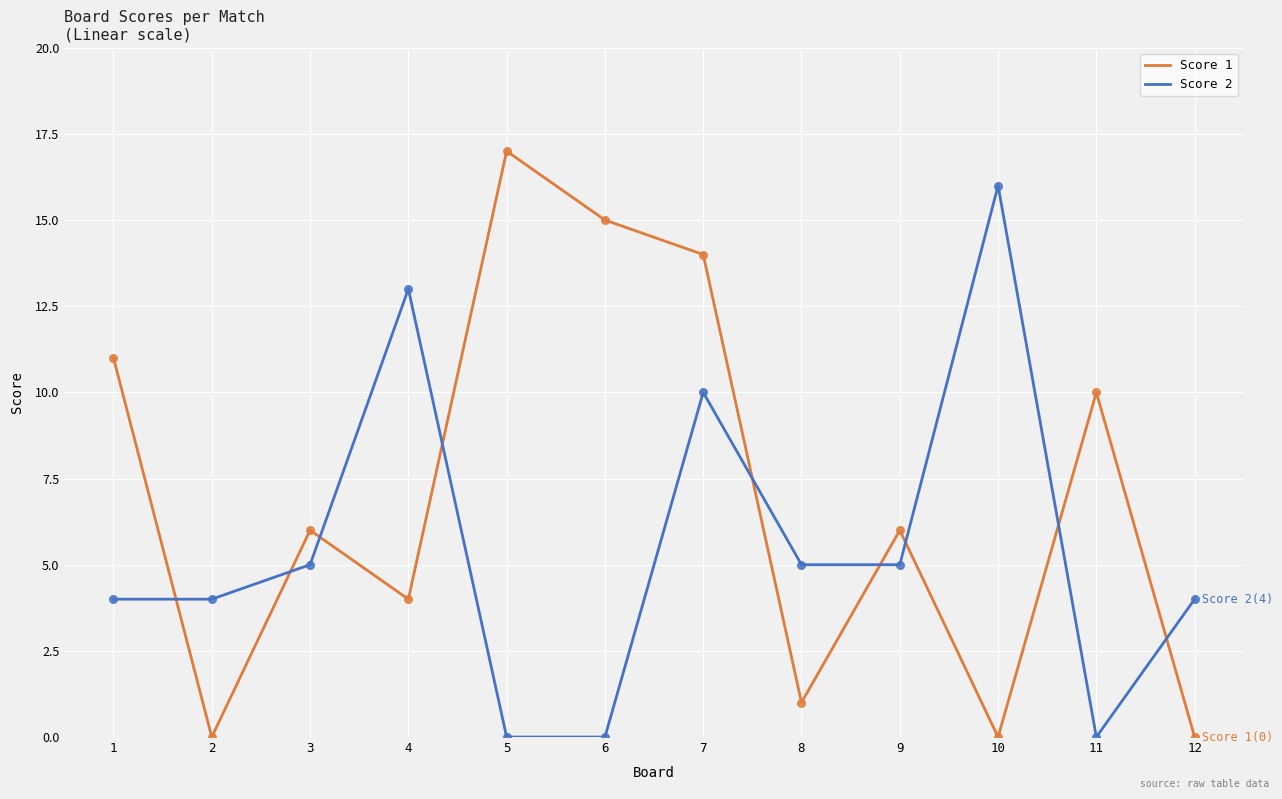

Which series has the largest total across all categories?

Score 1